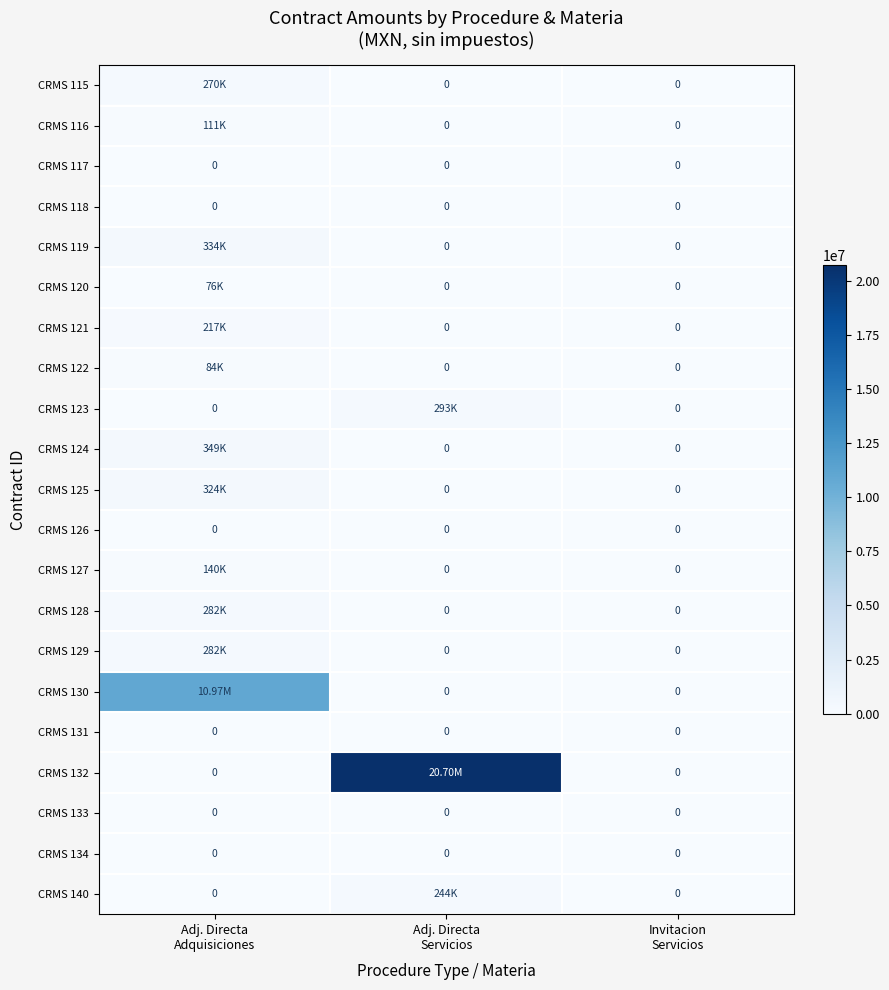

What is the highest value of the CRMS 130 series?

10972376.0